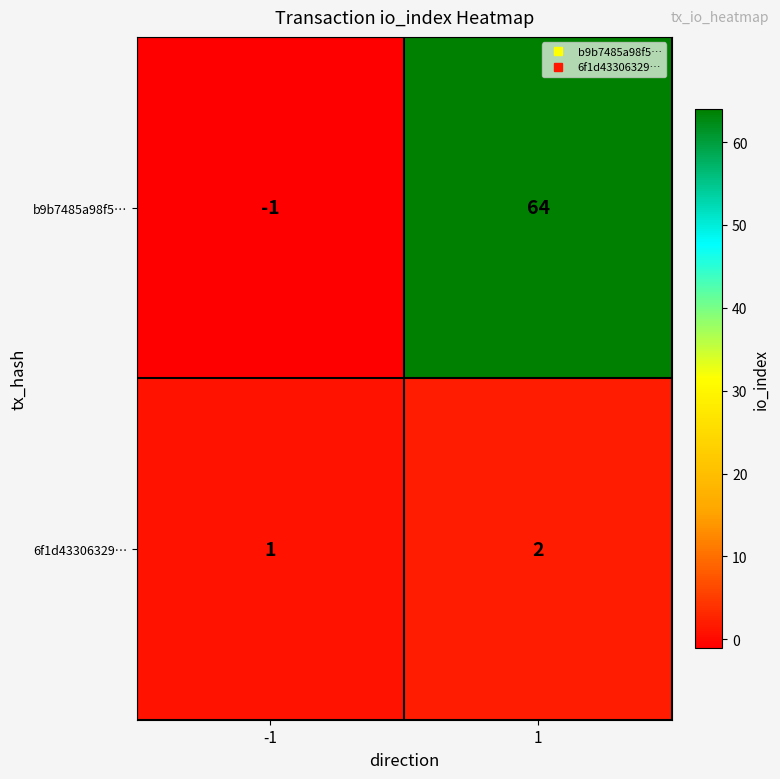

At which category is the sum across all series the highest?

1